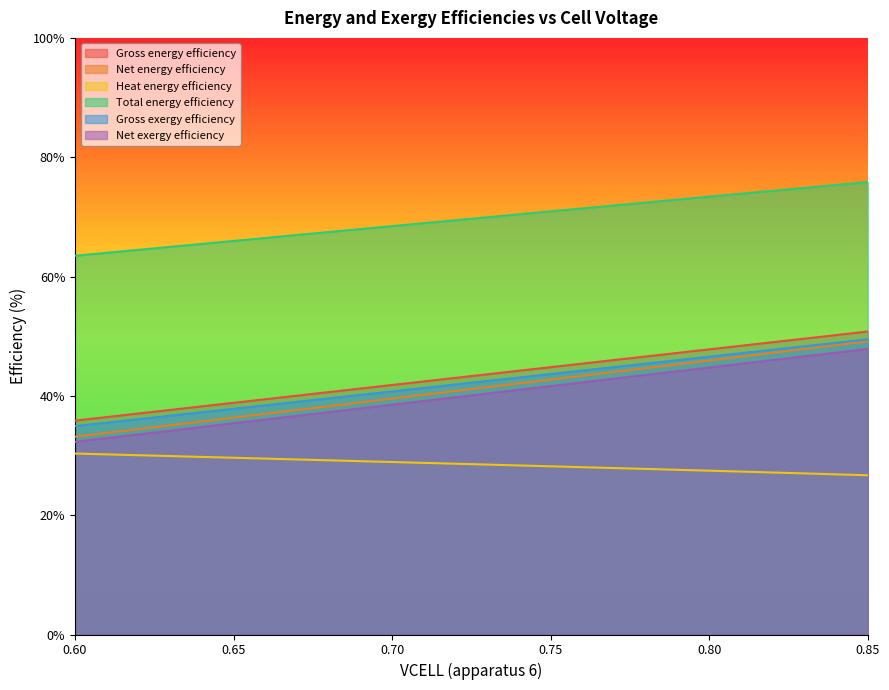

List the labels in order of Total energy efficiency value, largest first.

0.85, 0.84, 0.83, 0.82, 0.81, 0.8, 0.79, 0.78, 0.77, 0.76, 0.75, 0.74, 0.73, 0.72, 0.71, 0.7, 0.69, 0.68, 0.67, 0.66, 0.65, 0.64, 0.63, 0.62, 0.61, 0.6